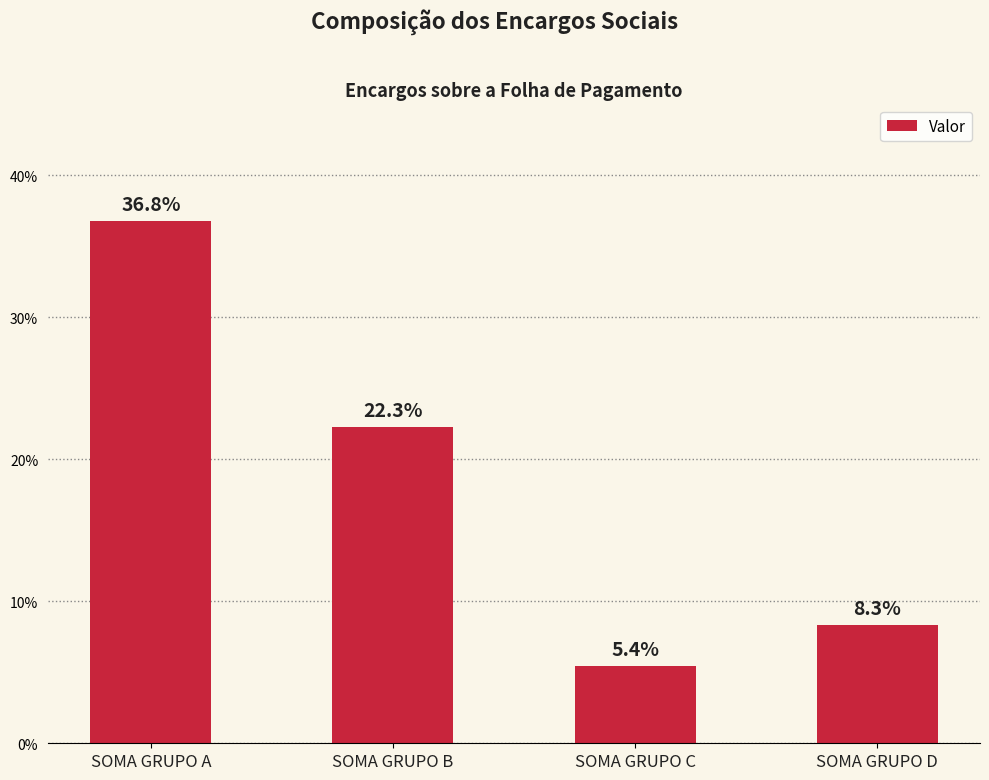

The value at SOMA GRUPO A is 0.5. True or false?

False